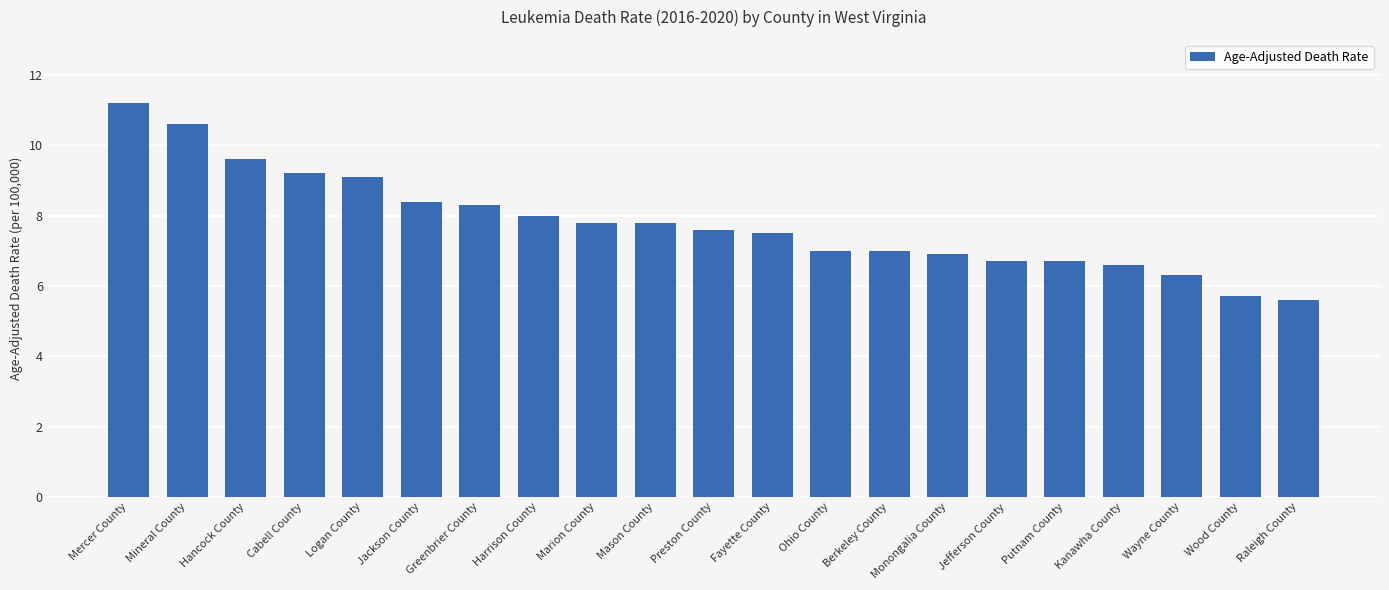

Read the value at Logan County.

9.1